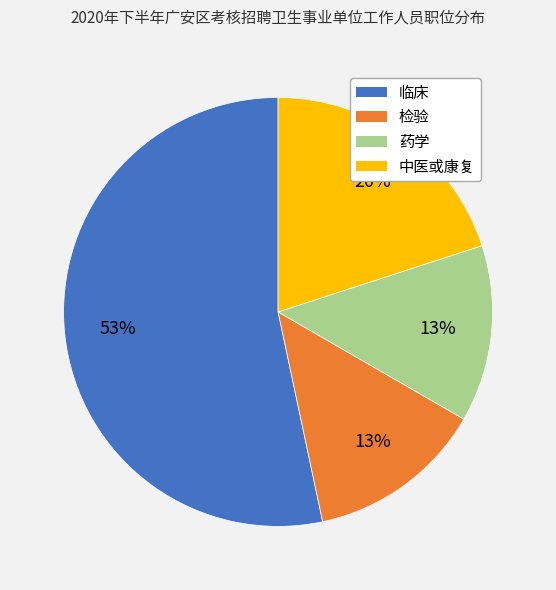

Between 药学 and 临床, which is larger?

临床